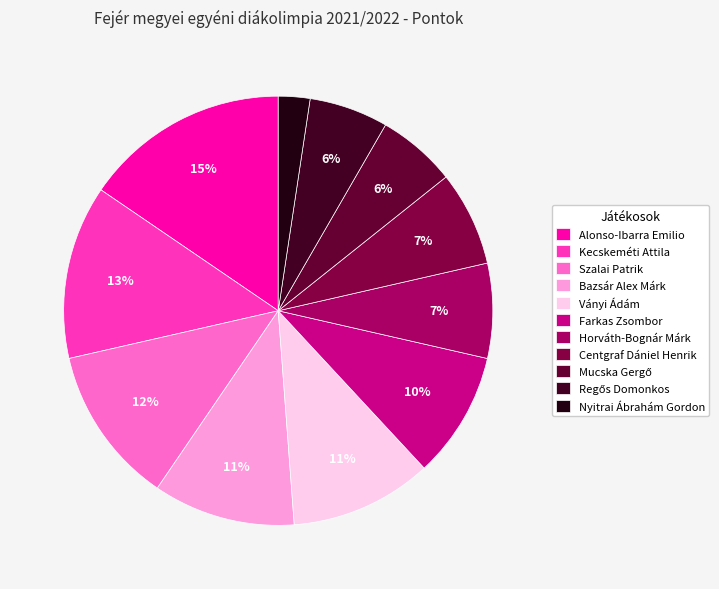

True or false: Alonso-Ibarra Emilio accounts for 15% of the total.

True